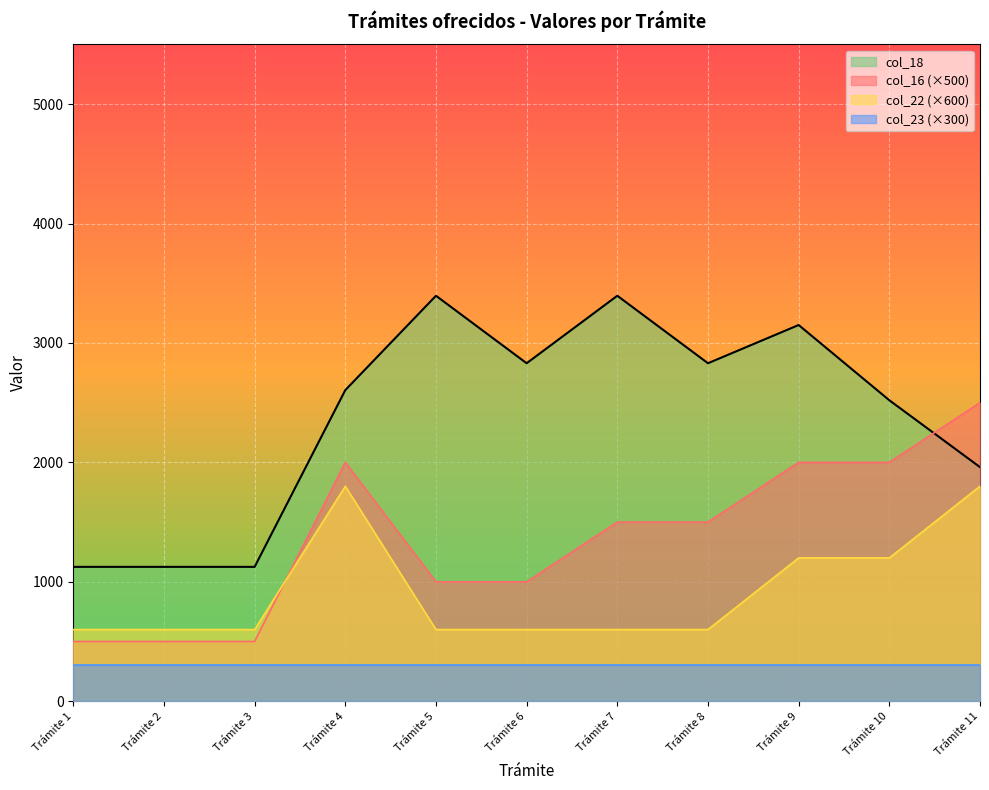

Which series has the largest total across all categories?

col_18